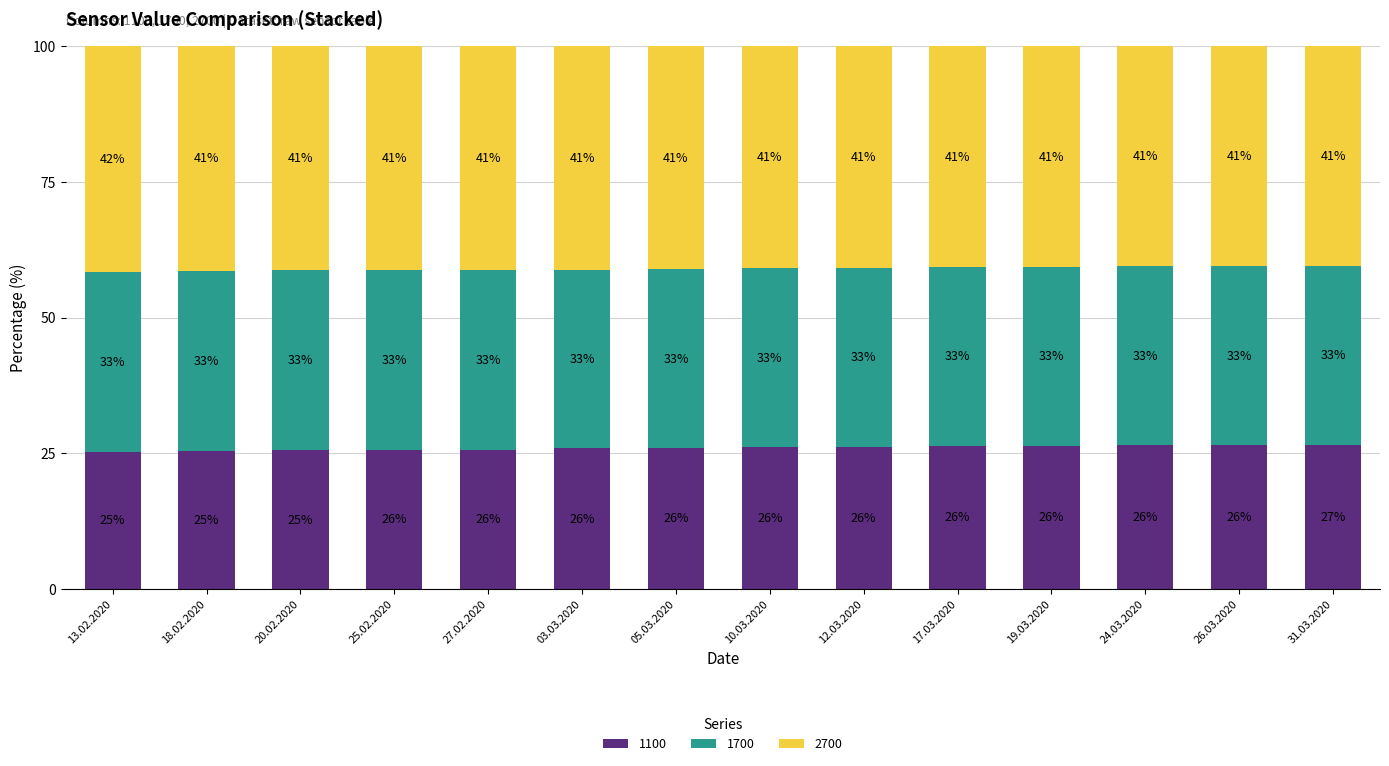

What is the highest value of the 1100 series?

26.5